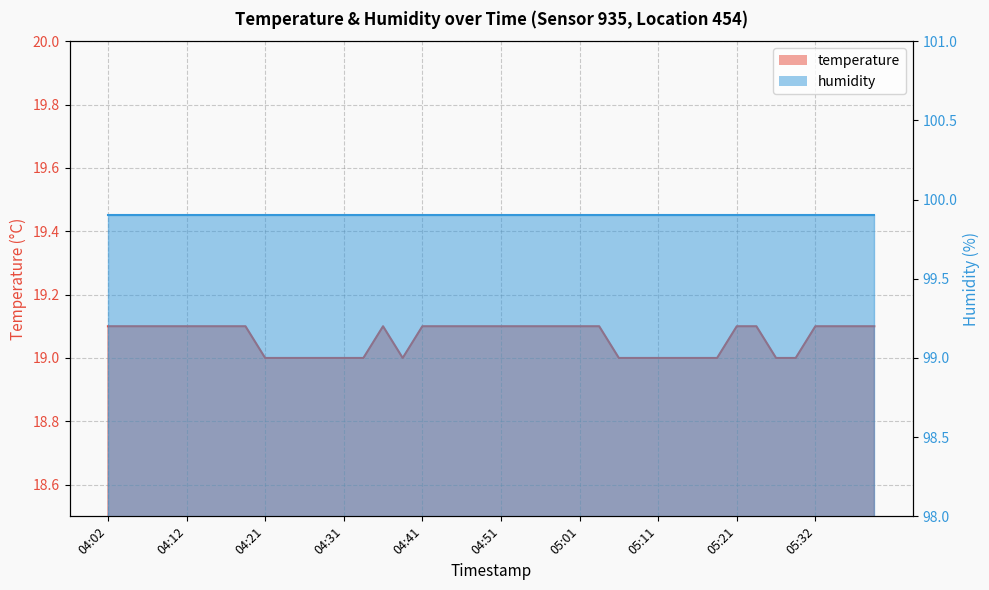

At which label is the value closest to 19?

04:21